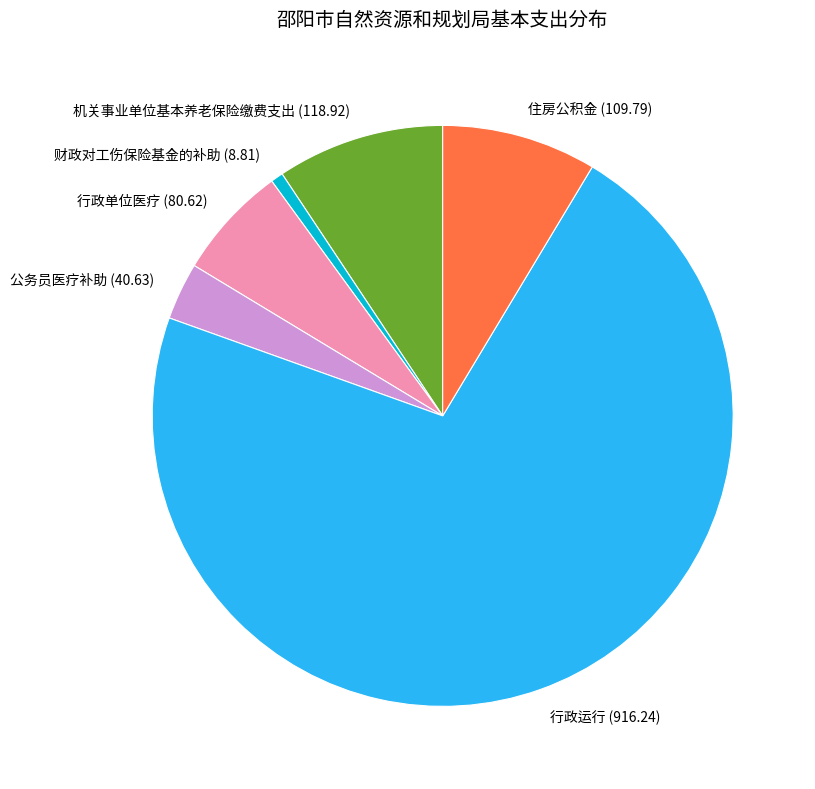

Which has a higher value, 行政单位医疗 (80.62) or 住房公积金 (109.79)?

住房公积金 (109.79)